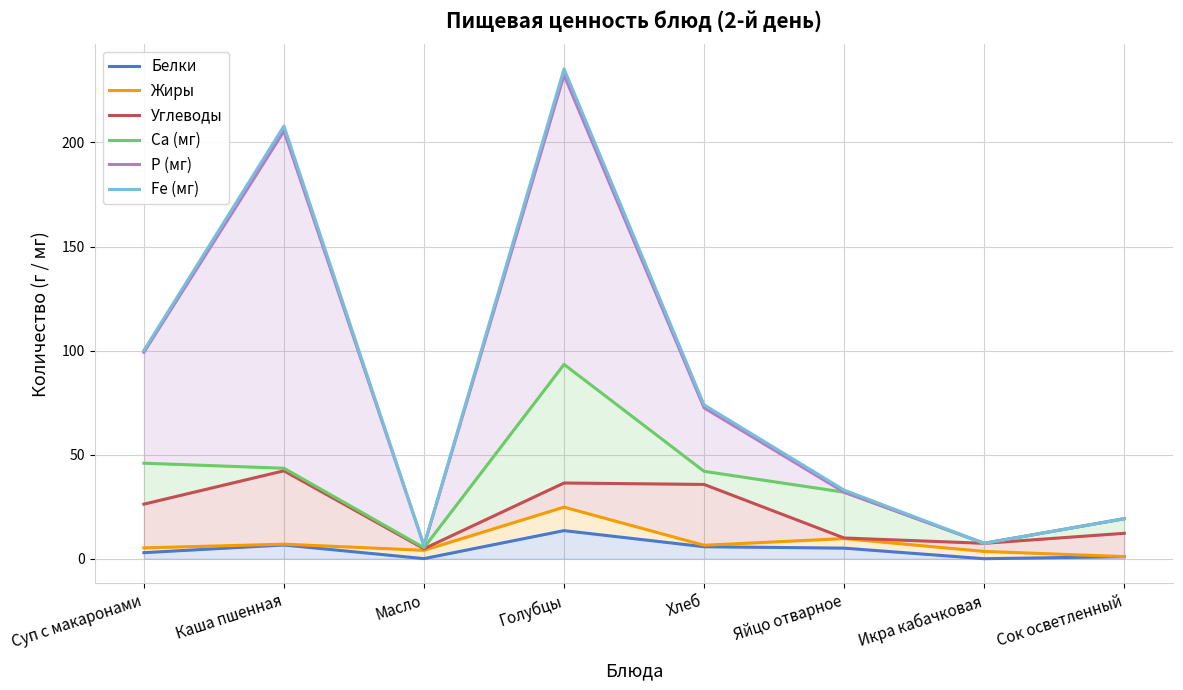

The value of Белки at Хлеб is 5.8. True or false?

True